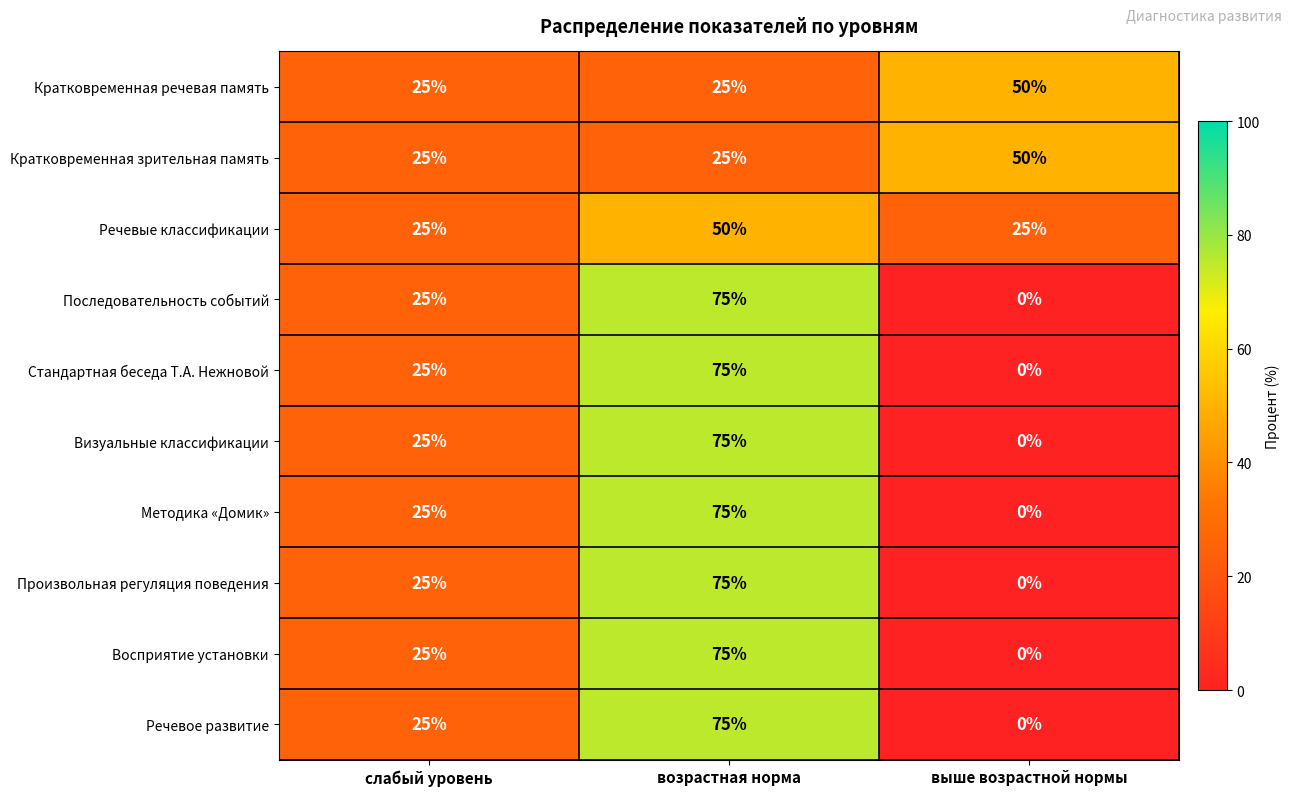

What is the greatest value displayed?

75